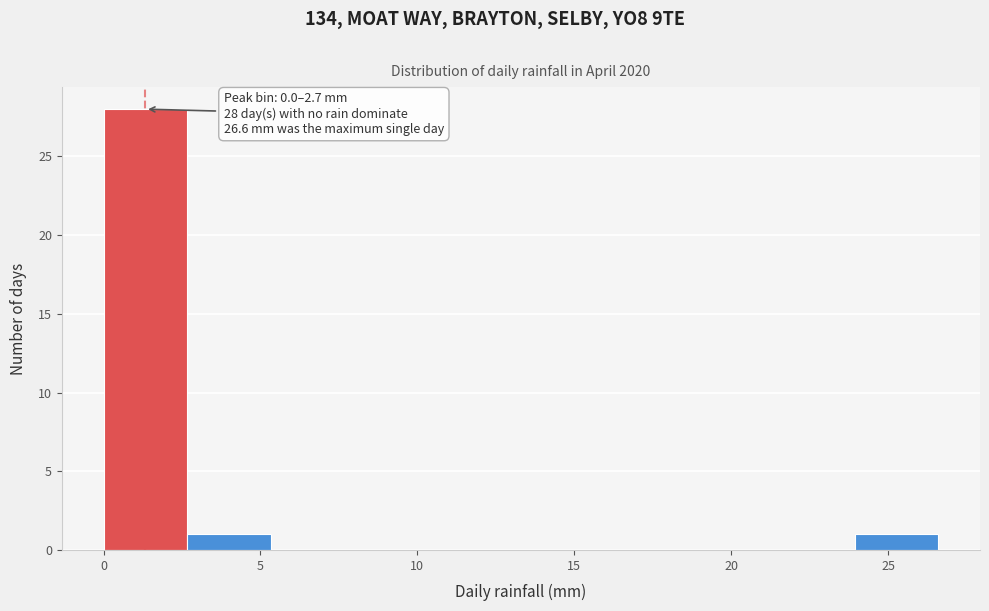

Over which range of the x-axis is the bar tallest?

0.0 to 2.5